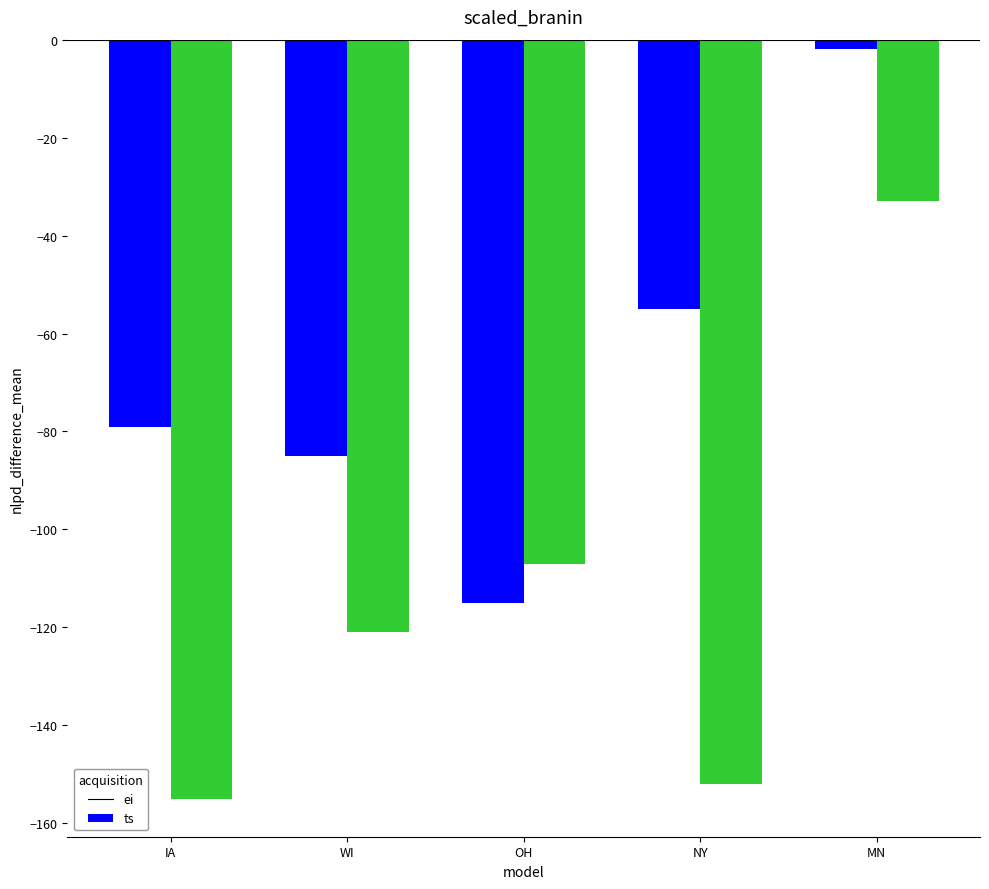

Reading right to left, list all the values displayed in this chart.

ei: -2	-55	-115	-85	-79
ts: -33	-152	-107	-121	-155